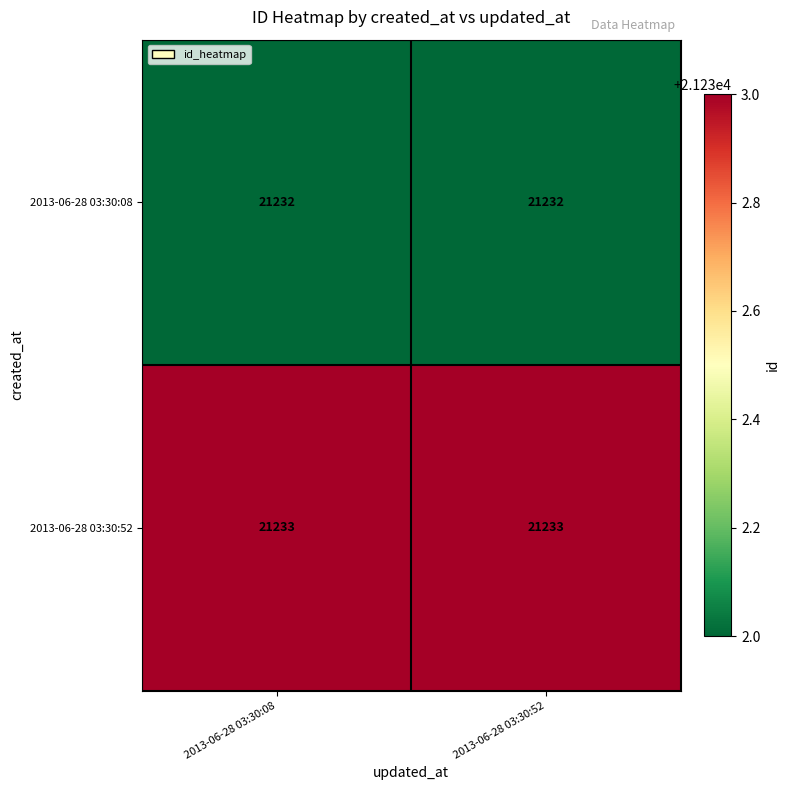

What is the maximum value shown in the chart?

21233